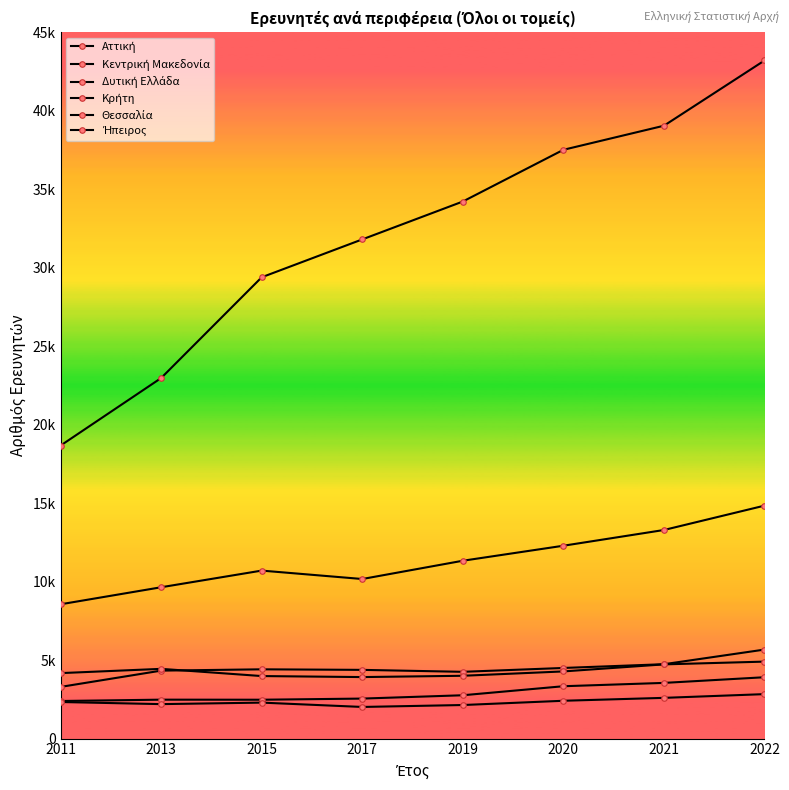

Is this an area chart (filled region under the line)?

No